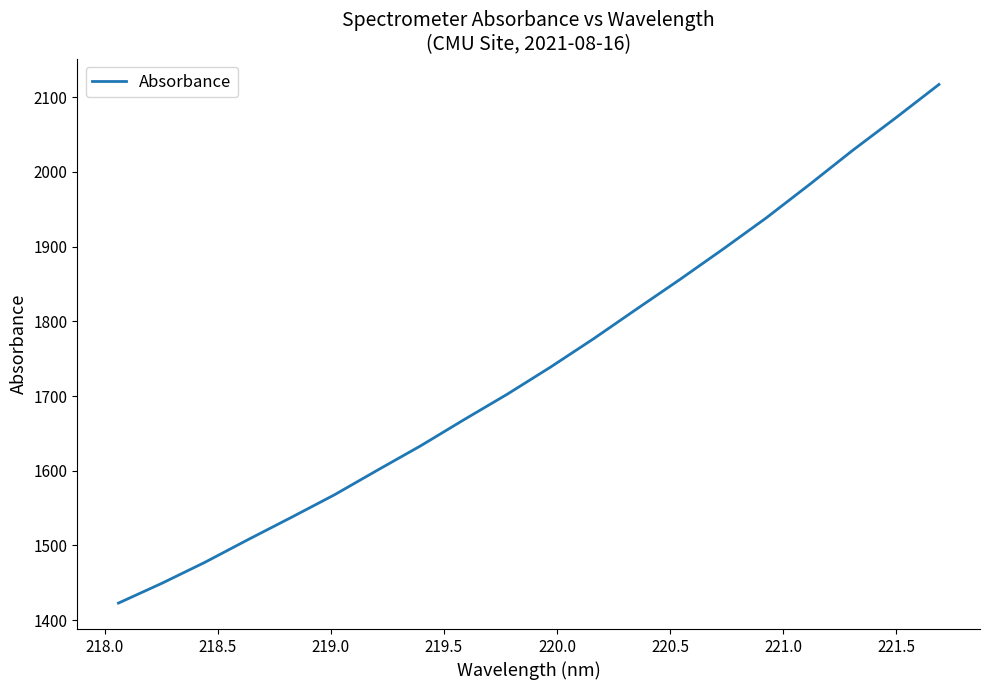

What is the greatest value displayed?

2116.9